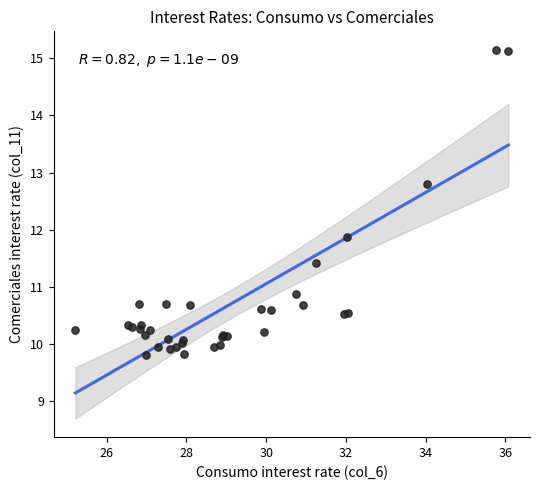

What Y value in the scatter plot is closest to 12?

11.9